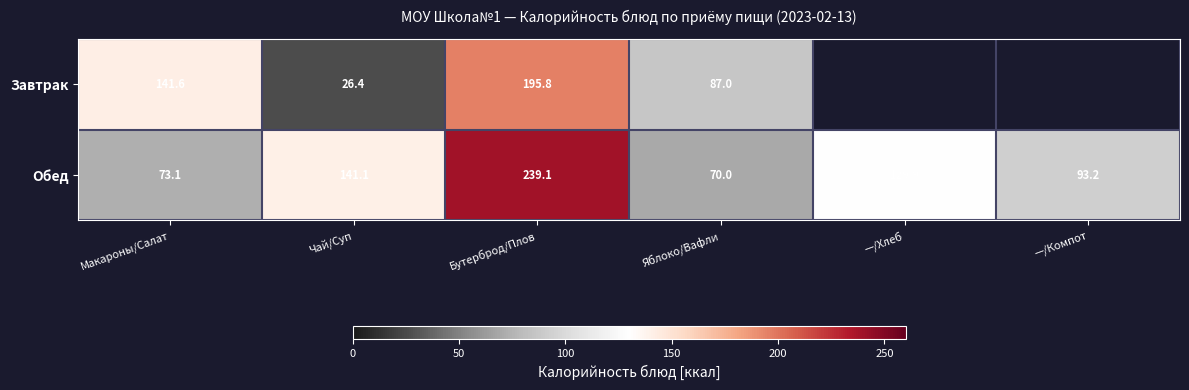

Between Макароны/Салат and Чай/Суп, which series saw the biggest shift?

Завтрак